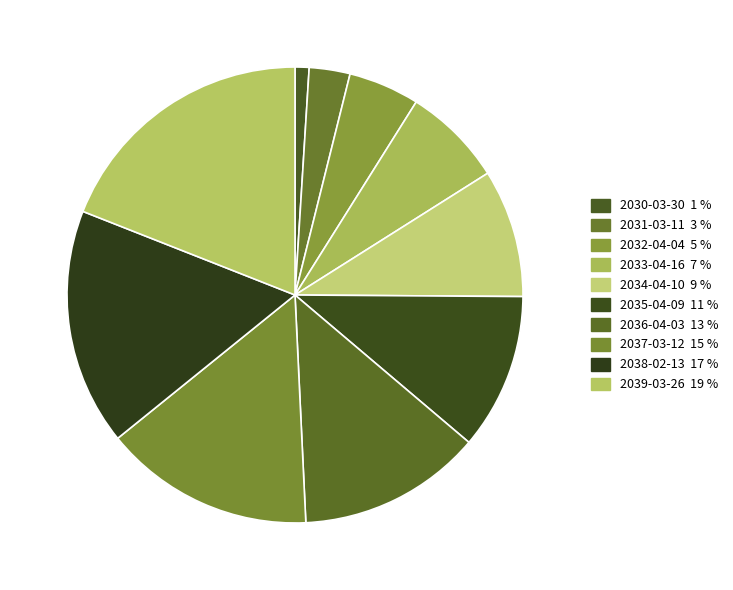

Is 2035-04-09 the majority of the pie?

No